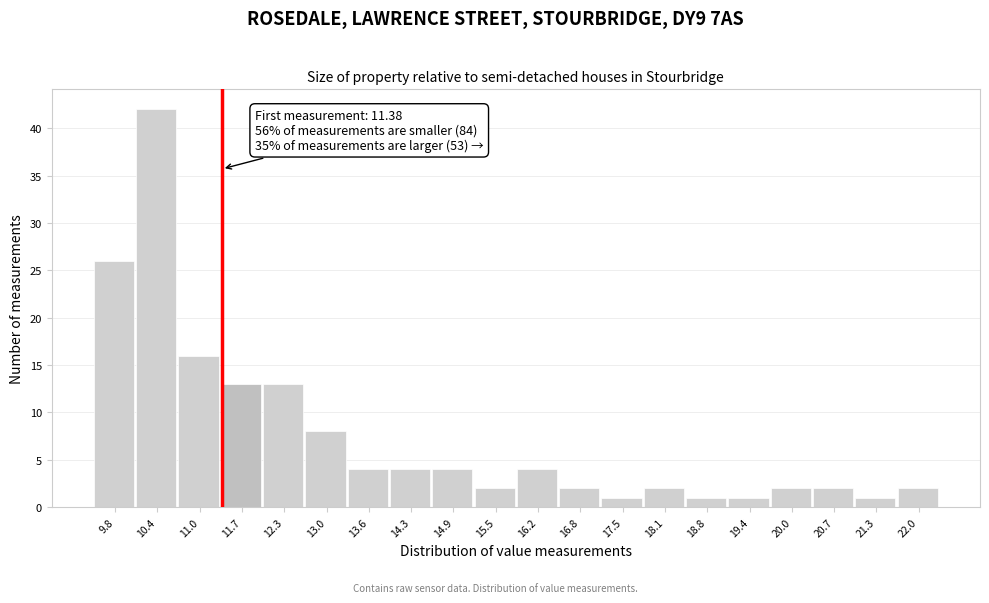

Over which range of the x-axis is the bar tallest?

10.1 to 10.7